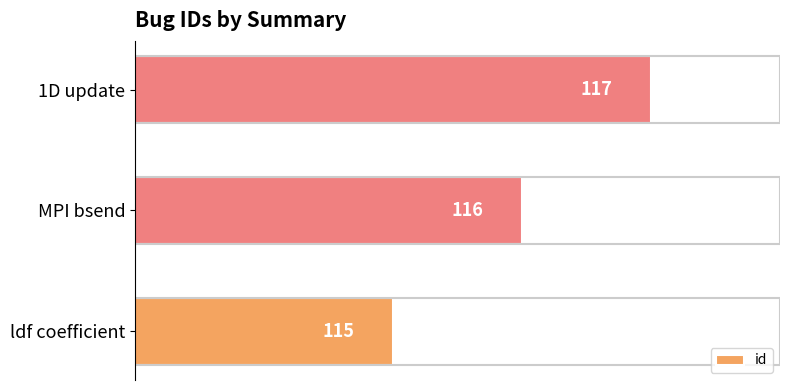

Rank the categories by value from highest to lowest.

1D update, MPI bsend, ldf coefficient